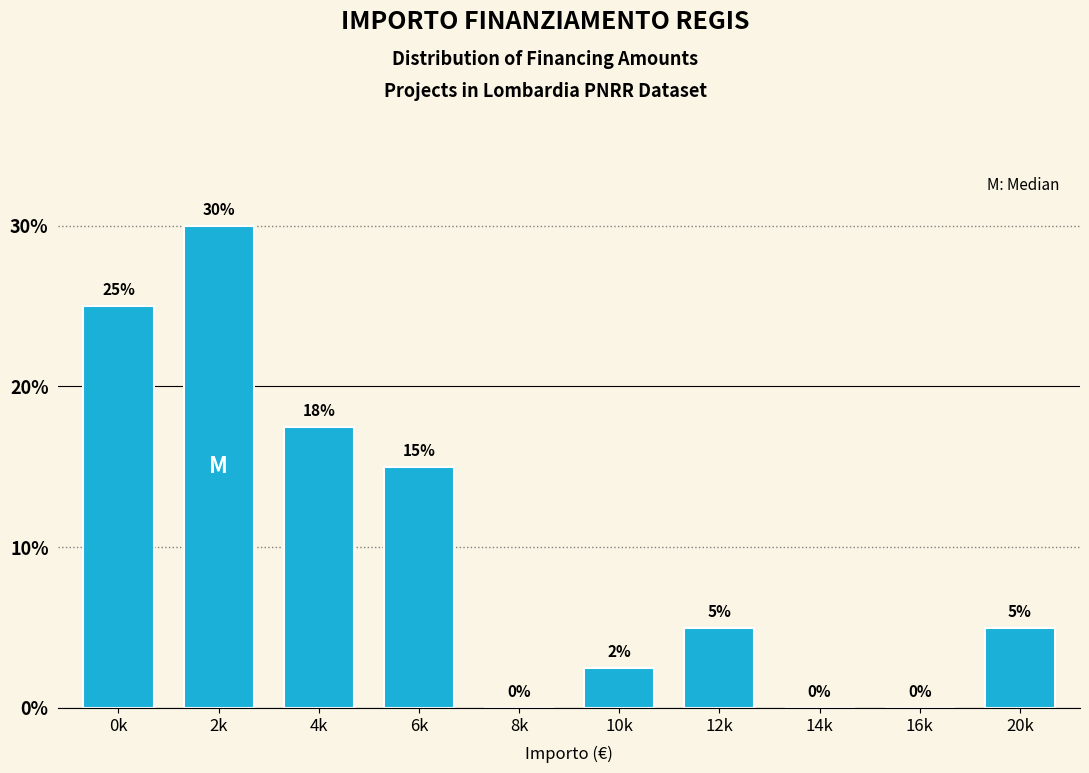

The chart shows a value of 51.2 at 2k. True or false?

False